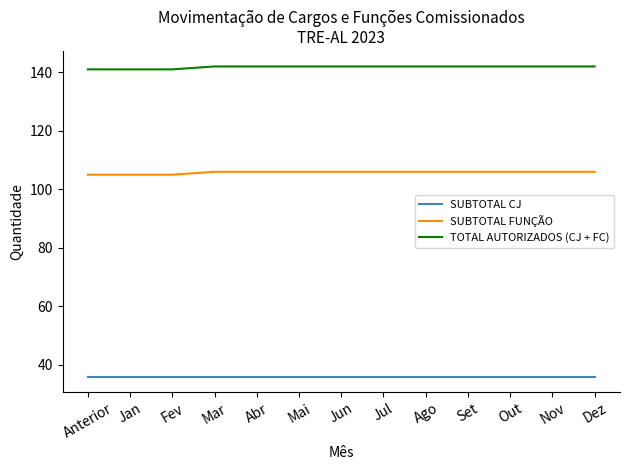

True or false: TOTAL AUTORIZADOS (CJ + FC) has a value of 142 at Abr.

True